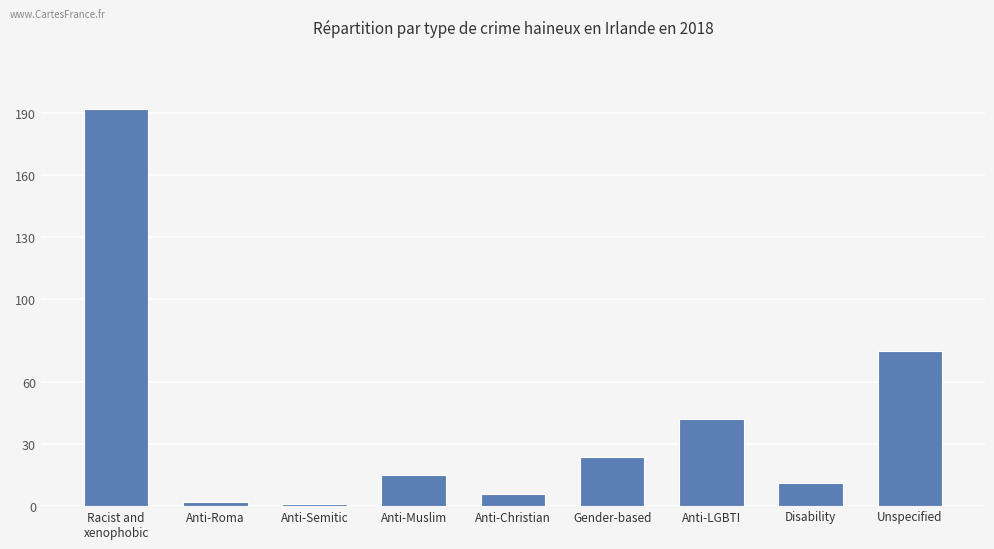

The value at Unspecified is 108. True or false?

False